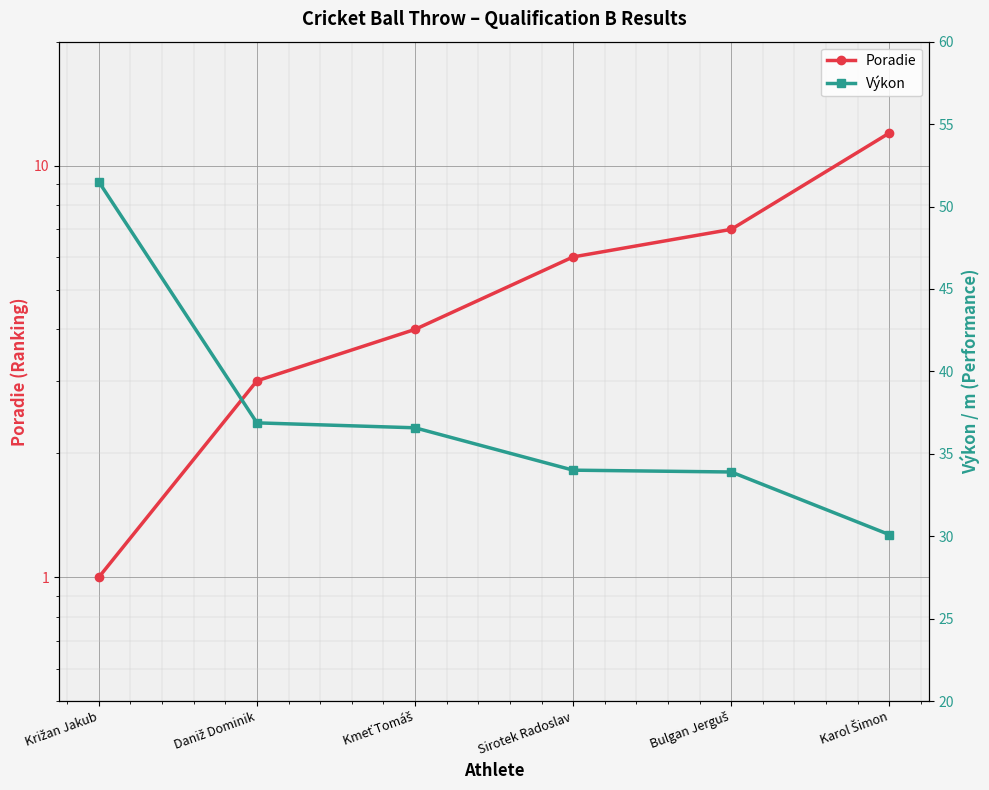

What is the approximate value of Poradie at Bulgan Jerguš?

7.0